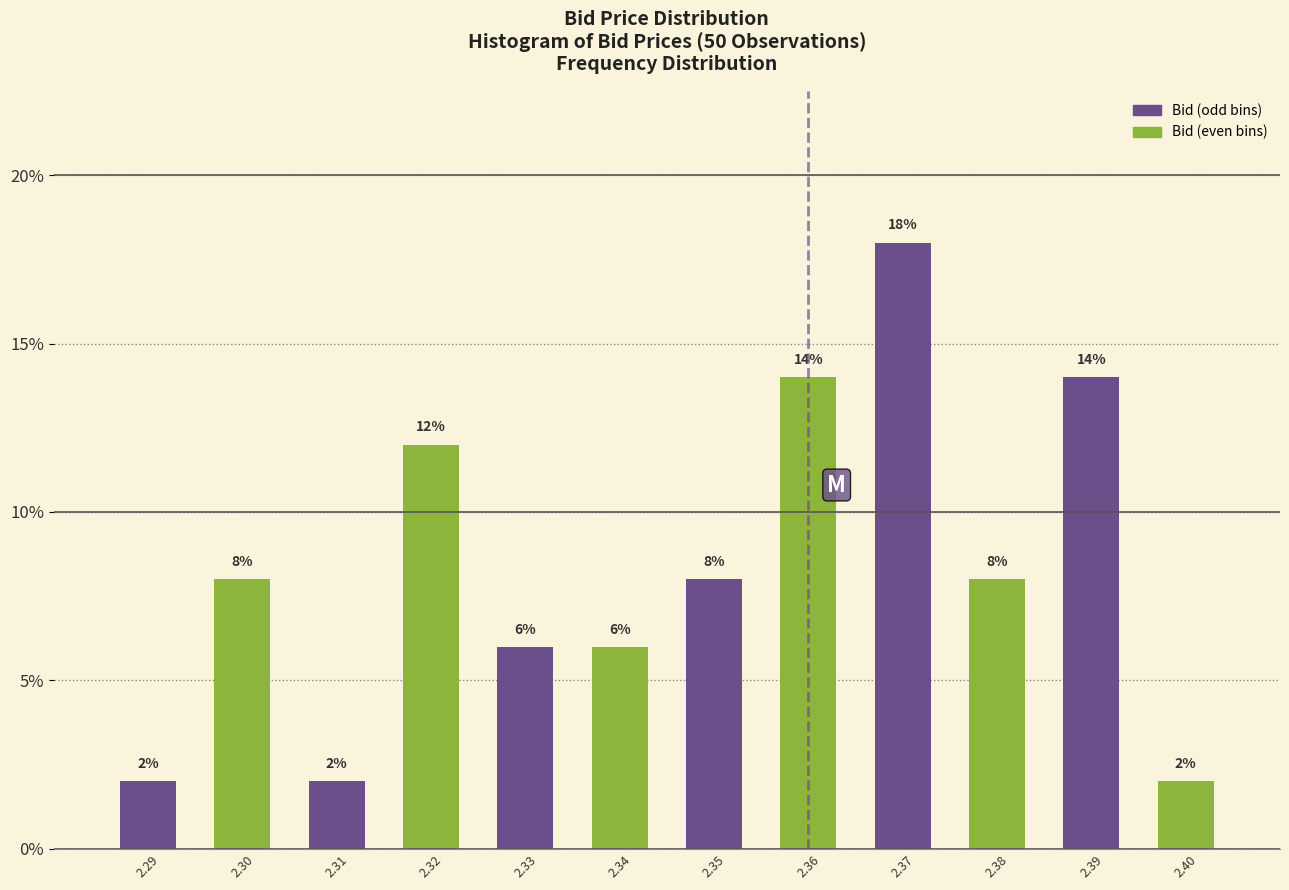

Reading right to left, extract all data points from this chart.

2.40=2	2.39=14	2.38=8	2.37=18	2.36=14	2.35=8	2.34=6	2.33=6	2.32=12	2.31=2	2.30=8	2.29=2